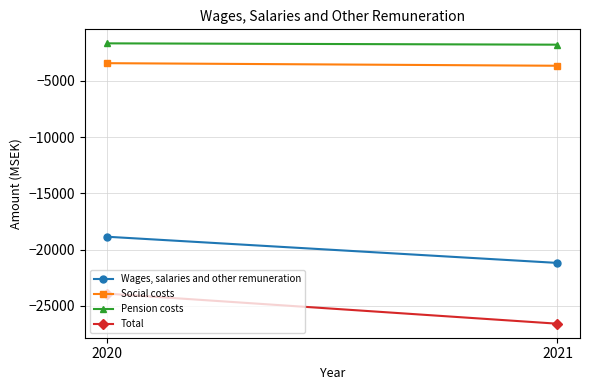

The Wages, salaries and other remuneration series shows -18864 at 2020. True or false?

True